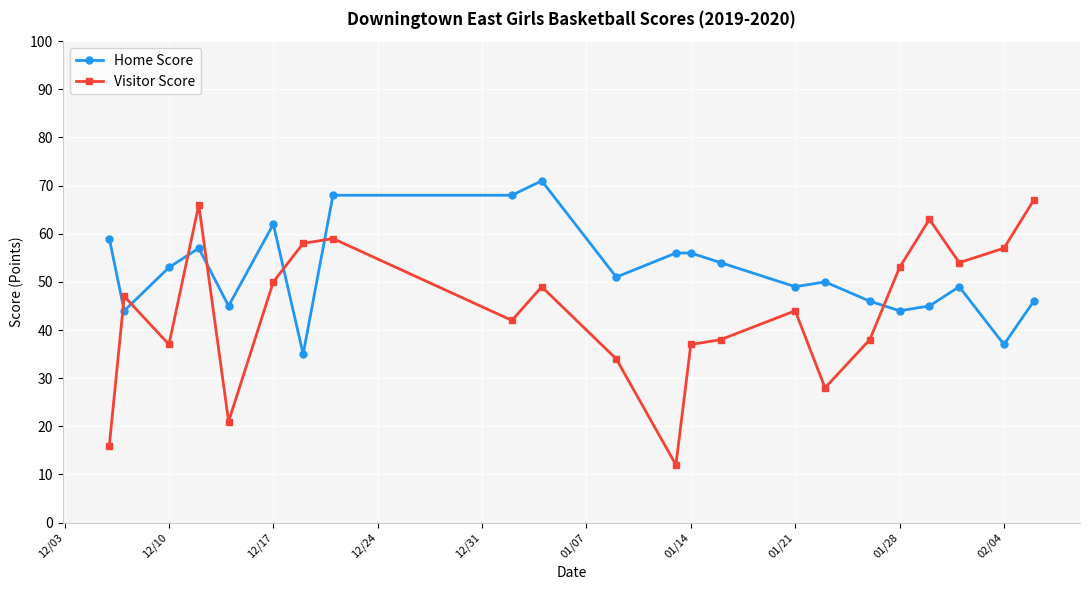

Which series has the largest total across all categories?

Home Score